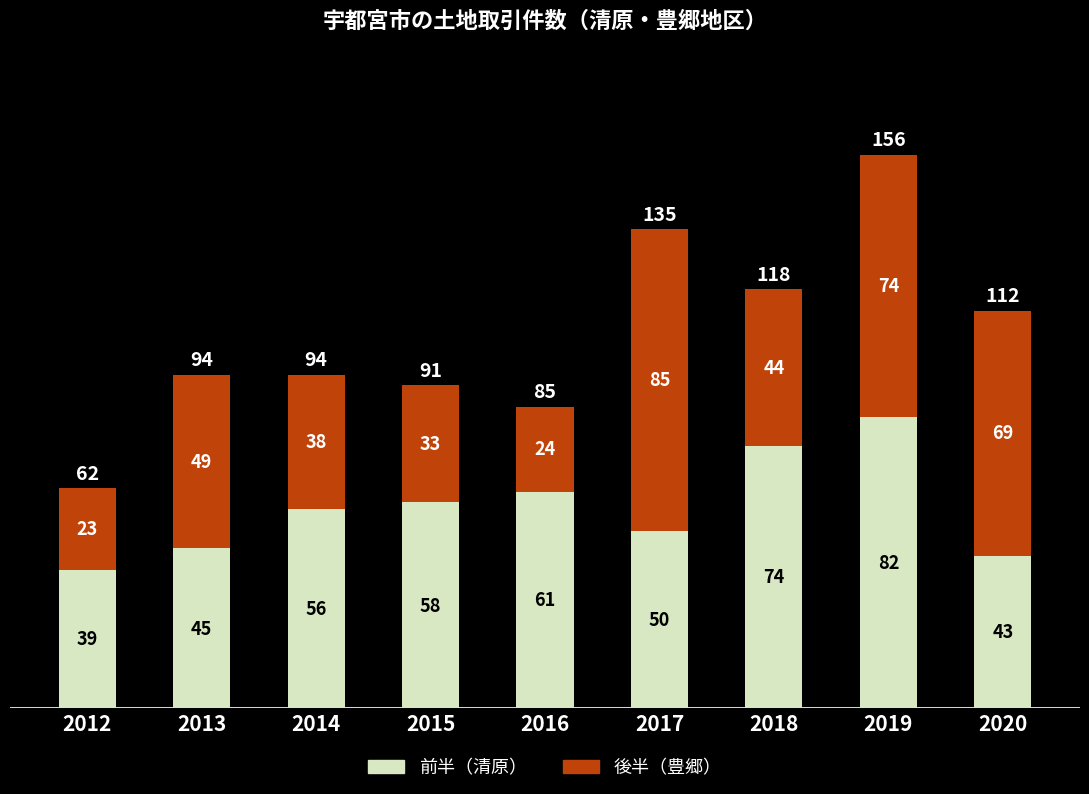

What is the average value of the 前半（清原） series?

56